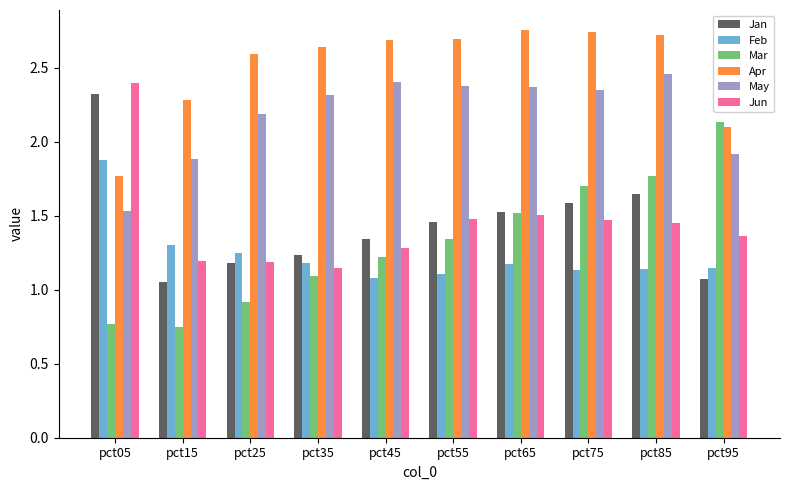

What is the total value across all series at pct25?

9.3